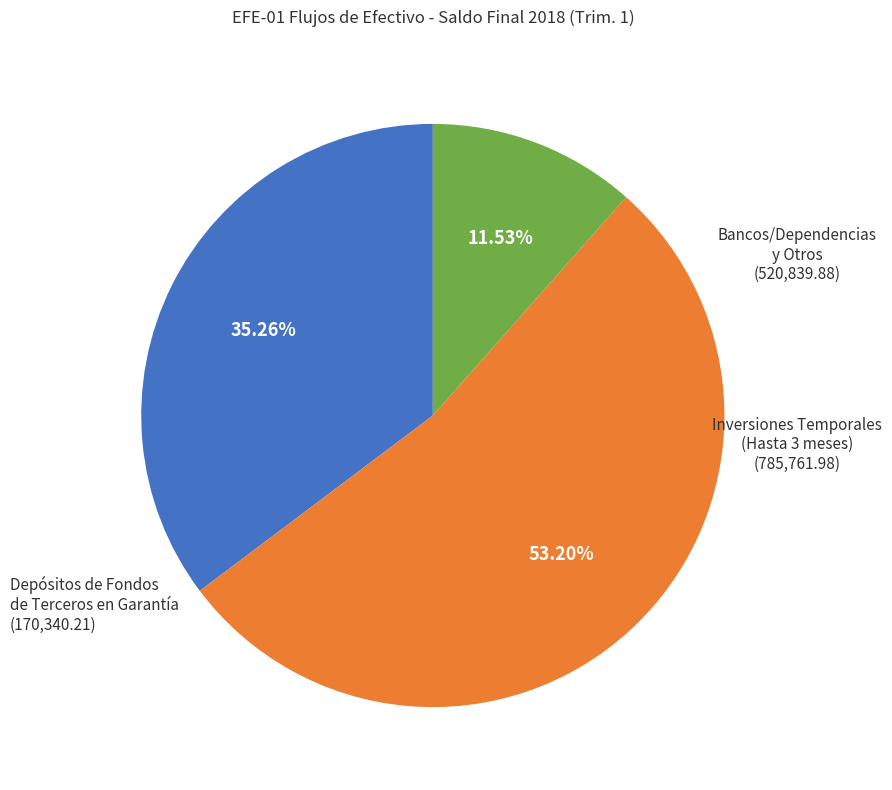

Is there a majority slice in this chart?

Yes